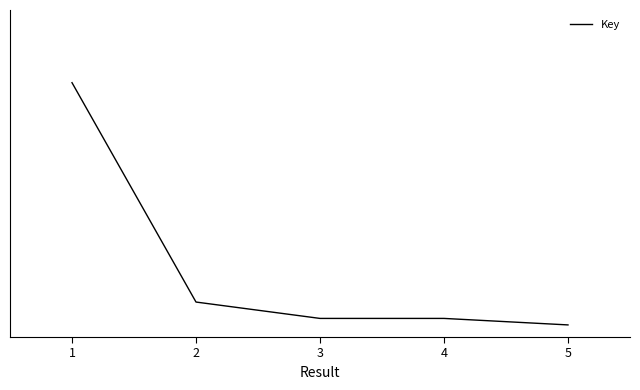

What is the greatest value displayed?

1.0